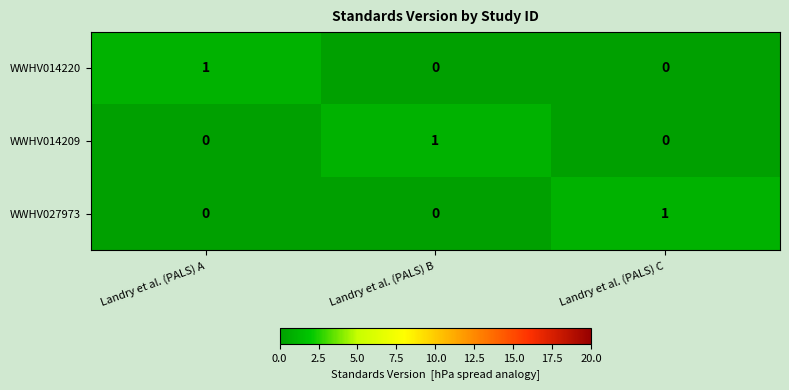

How many categories are shown in the chart?

3